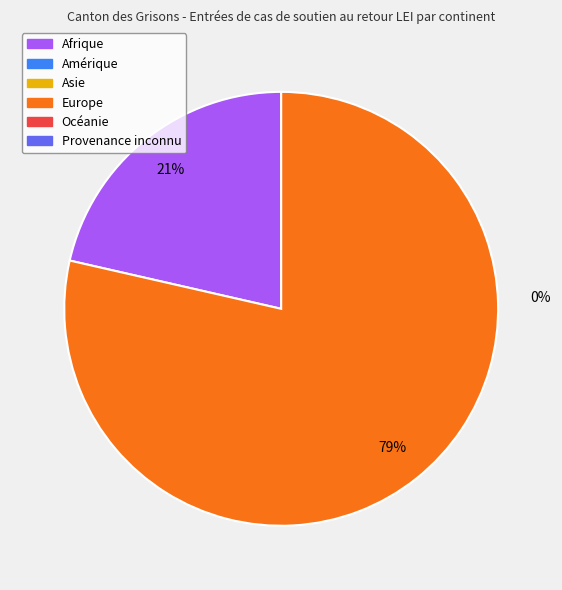

True or false: Provenance inconnu accounts for 1% of the total.

False